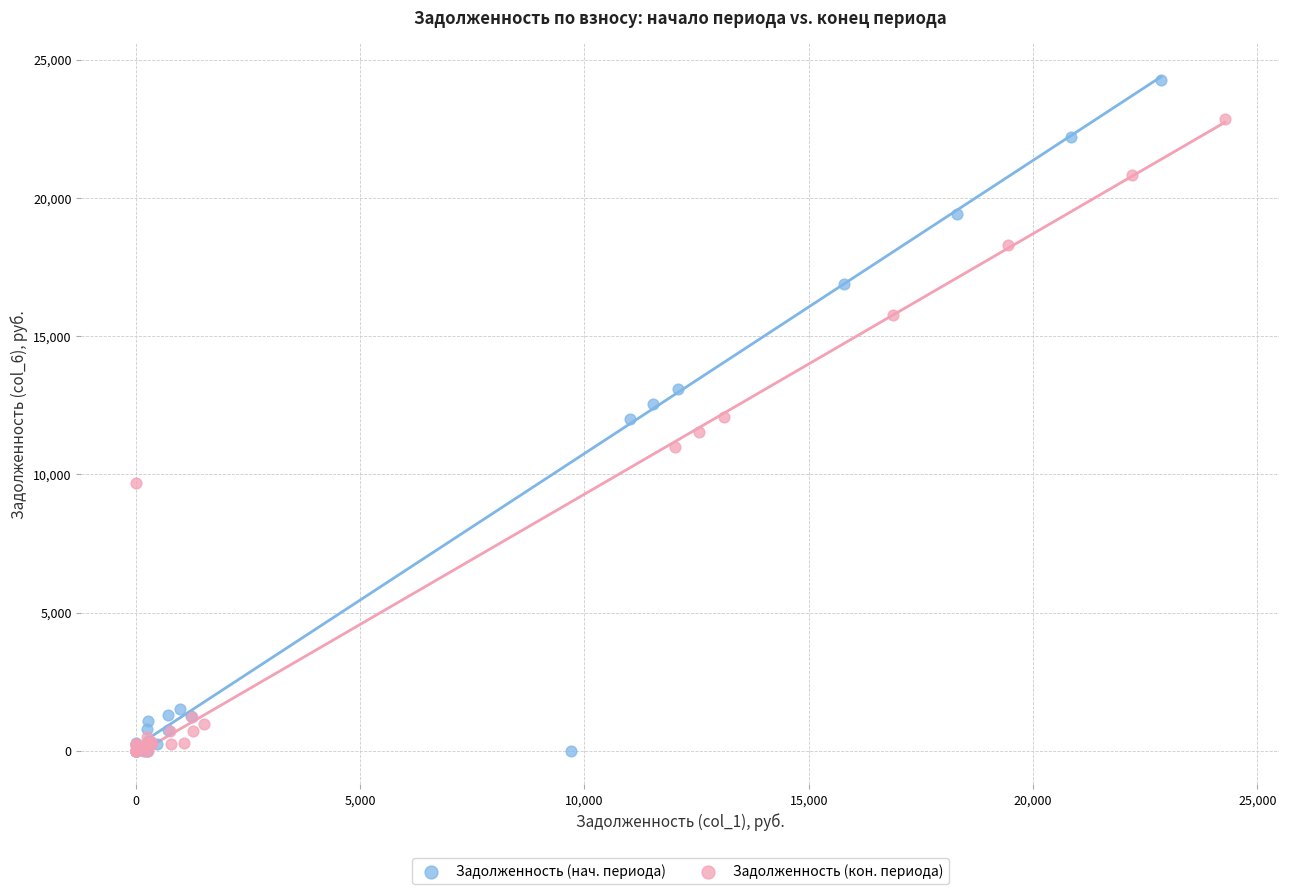

What are all the series names shown in the legend?

Задолженность (нач. периода), Задолженность (кон. периода)